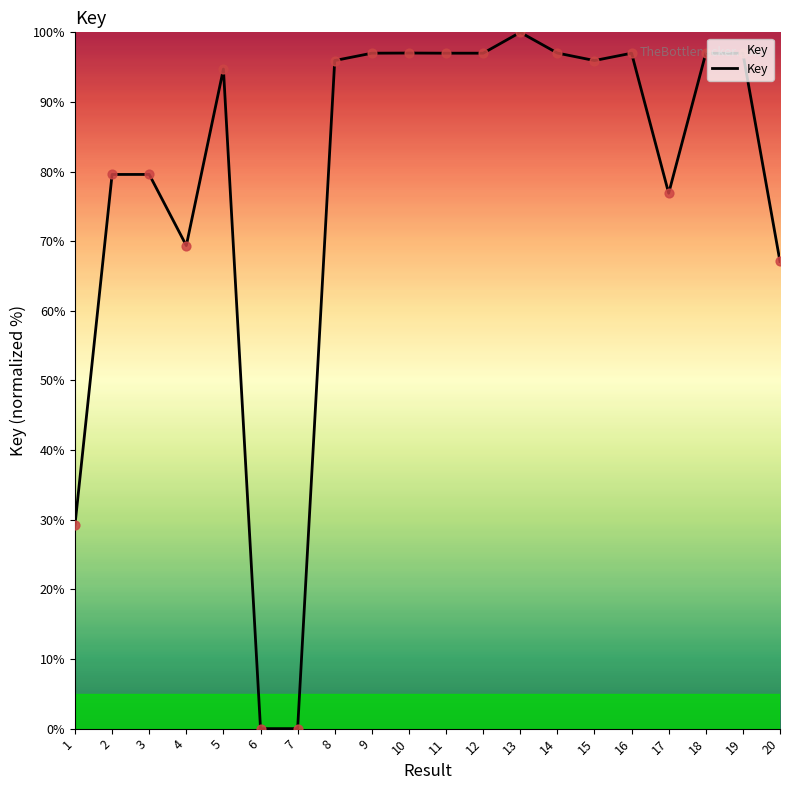

Which has a higher value, 5 or 19?

19